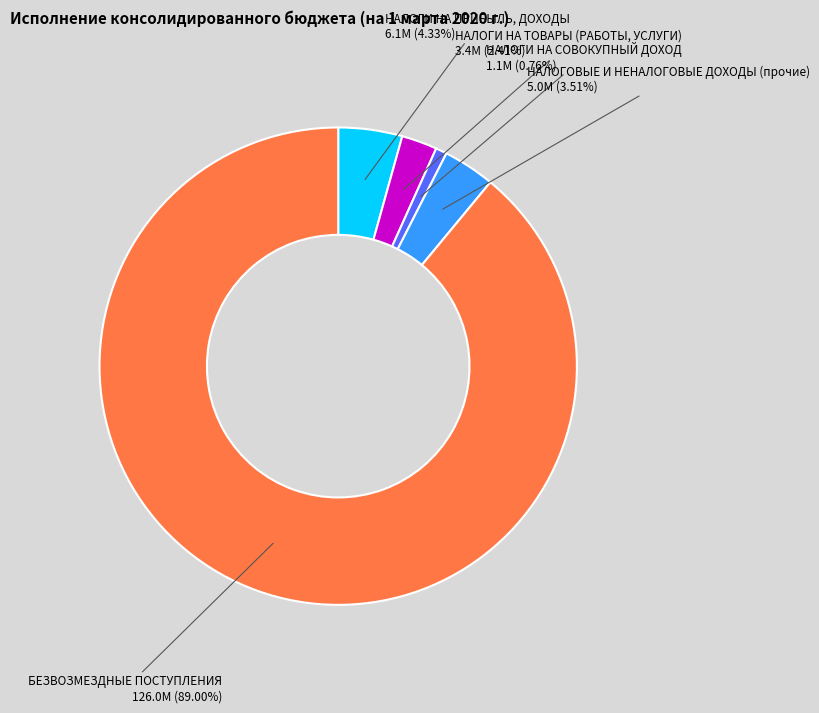

Which category has the smallest portion of the pie?

НАЛОГИ НА СОВОКУПНЫЙ ДОХОД